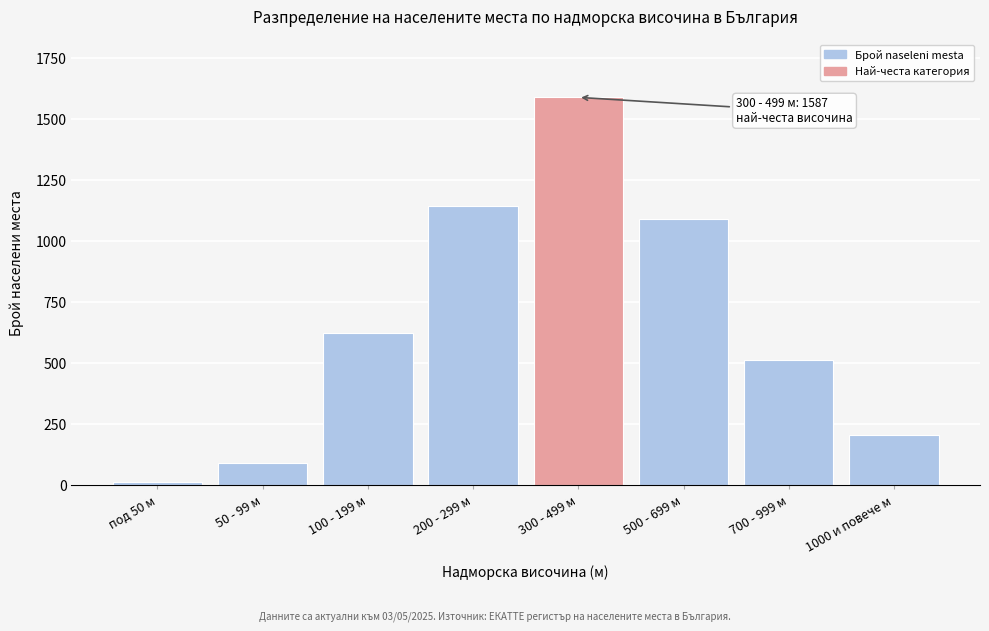

Reading left to right, what are all the values shown in this chart?

12	89	623	1142	1587	1089	512	205